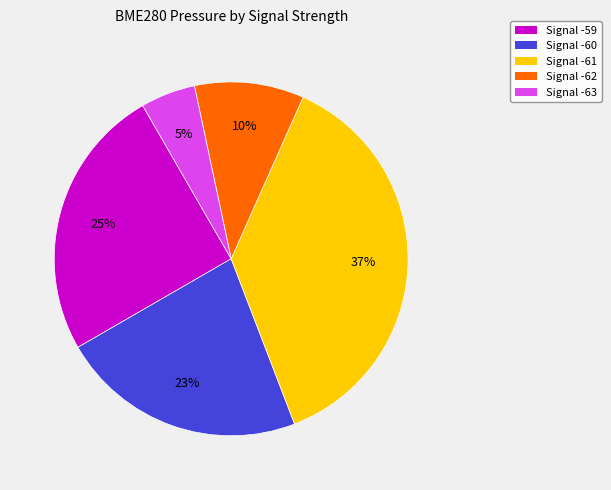

To the nearest percent, what is the average slice percentage?

20%